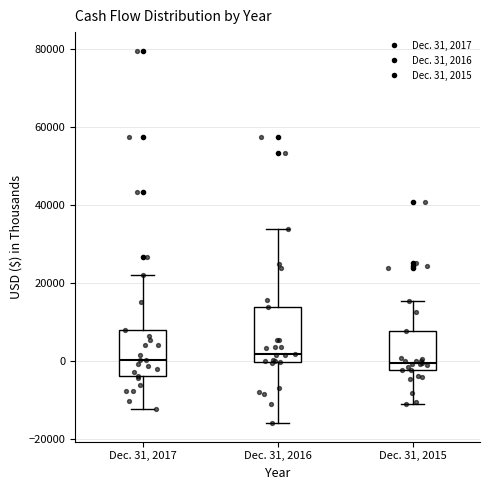

Where does the median line of the box for Dec. 31, 2016 sit on the y-axis? The values are not printed on the chart, so give them approximately, as read against the axis.

2000